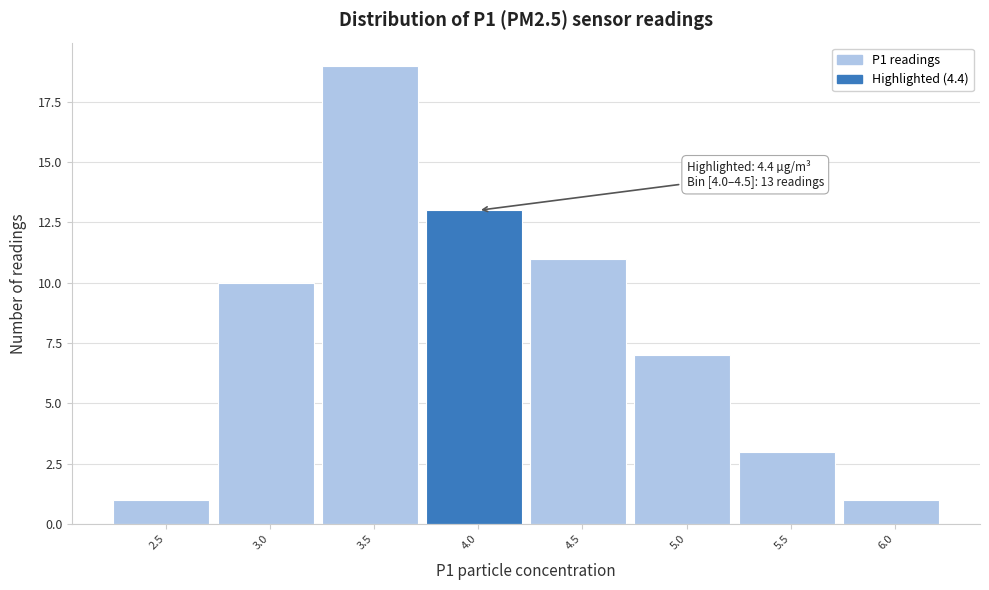

Reading left to right, extract all data points from this chart.

1	10	19	13	11	7	3	1